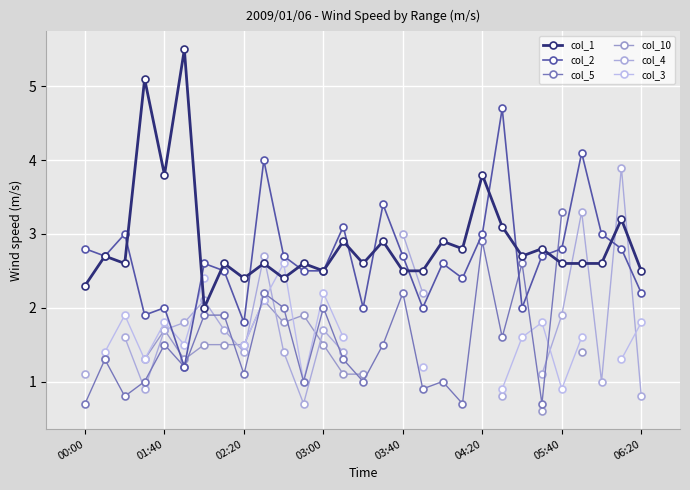

What position from the left is 27?

28